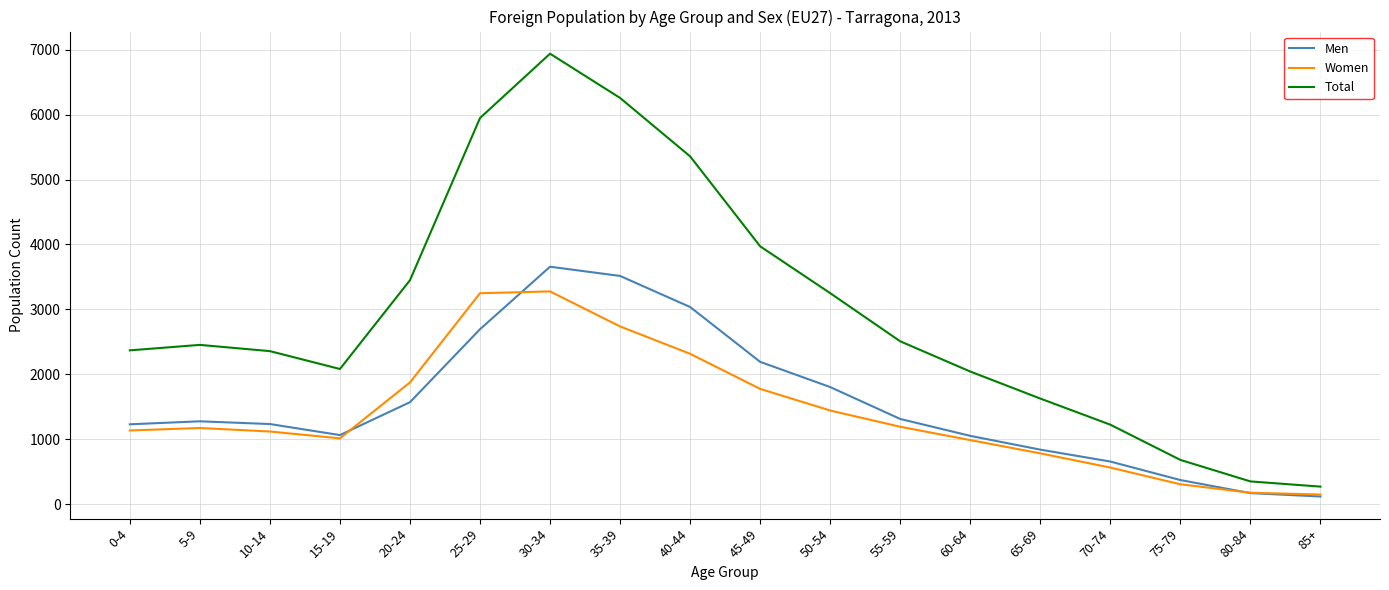

Which series has the largest total across all categories?

Total